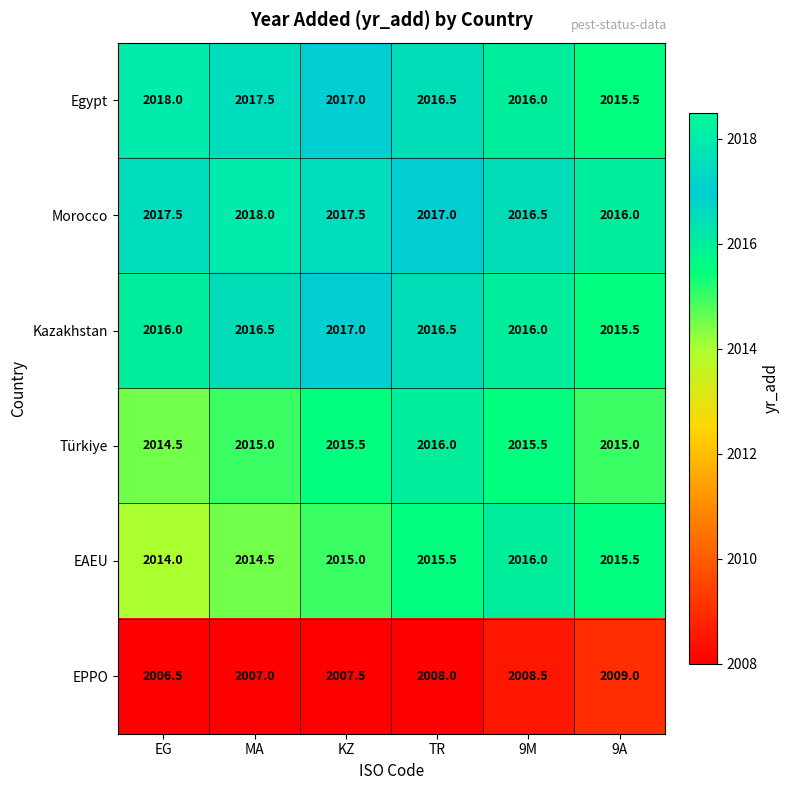

What is the total value across all series at 9A?

12086.5